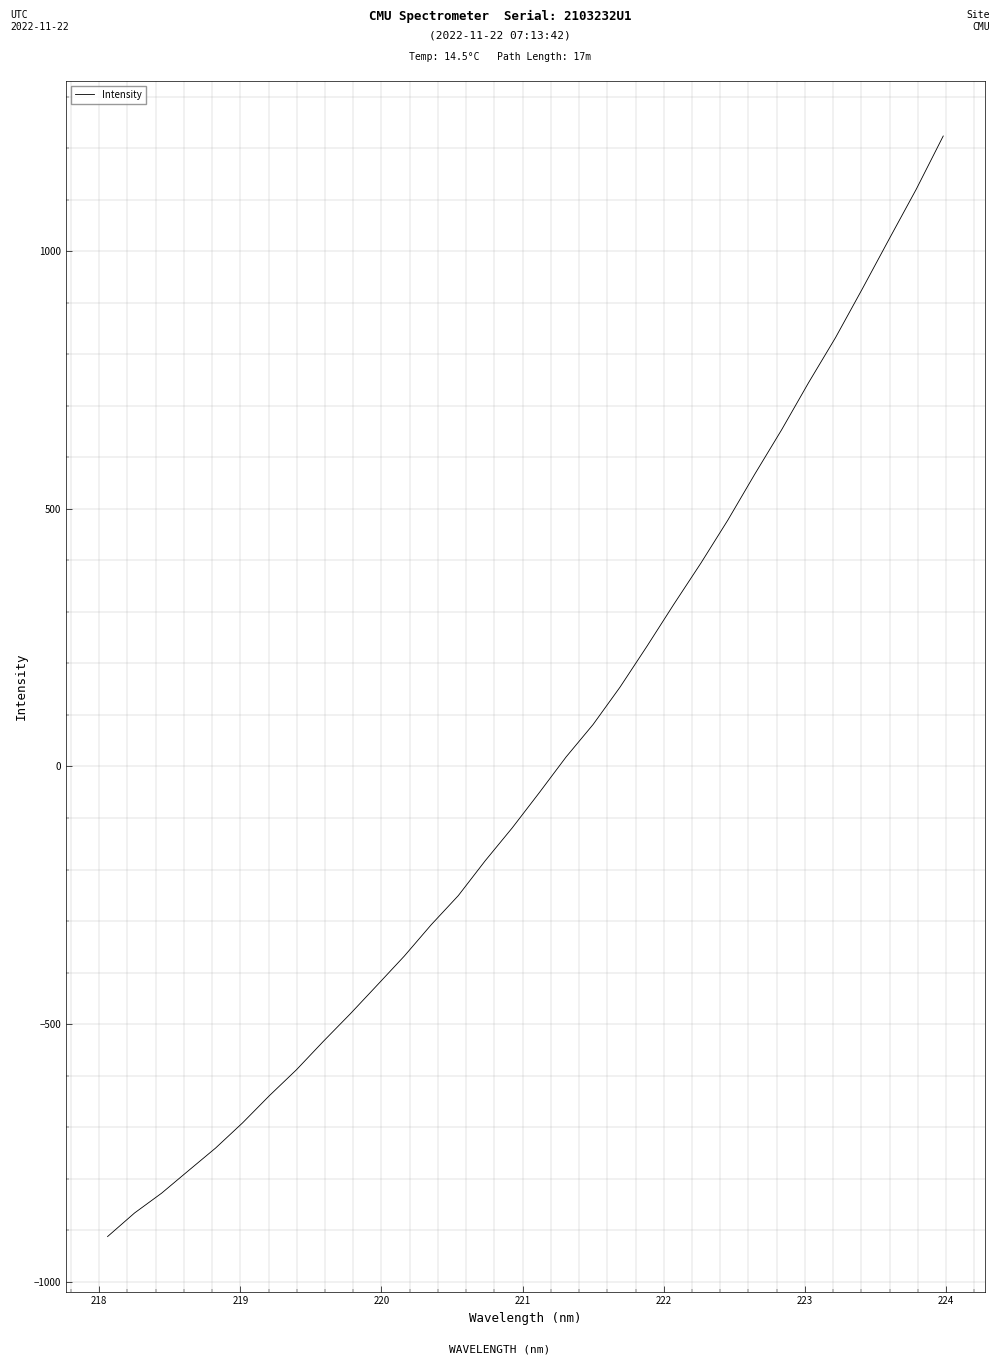

What is the greatest value displayed?

1223.5